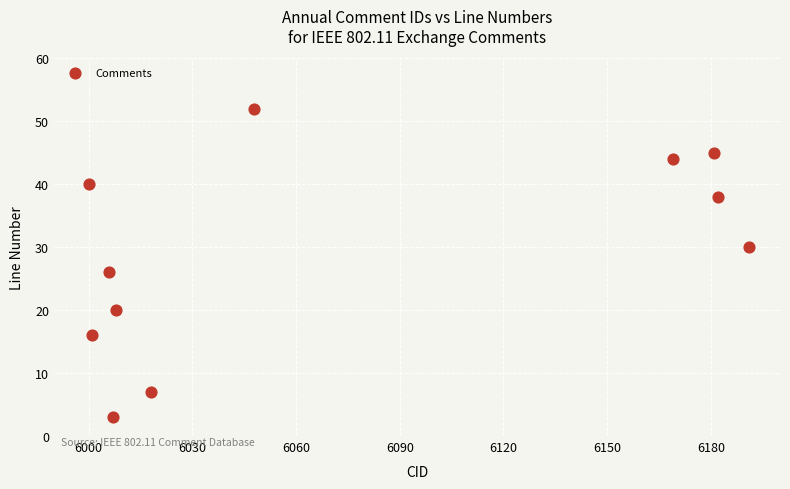

What Y value in the scatter plot is closest to 27?

26